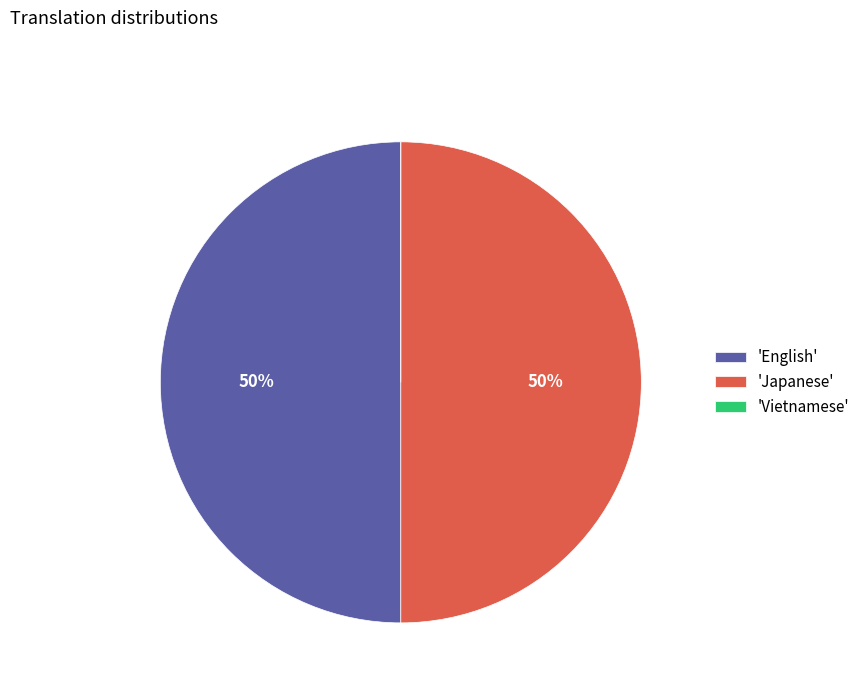

To the nearest percent, what is the average slice percentage?

33%